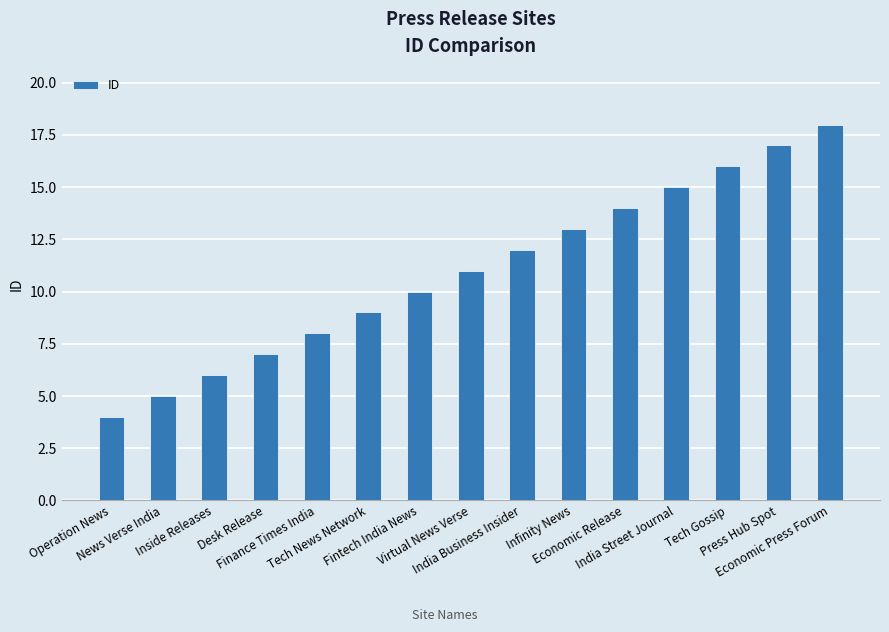

Is it true that the value at Finance Times India is 12?

False